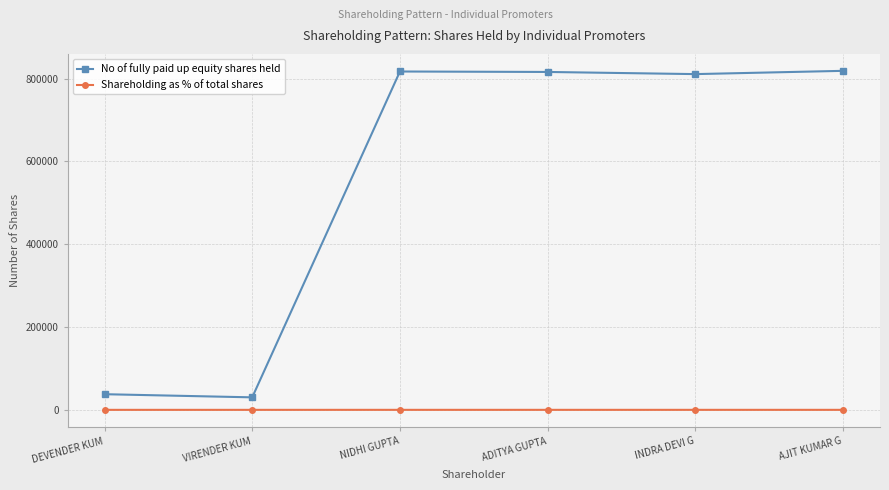

True or false: Shareholding as % of total shares and No of fully paid up equity shares held cross at least once.

False